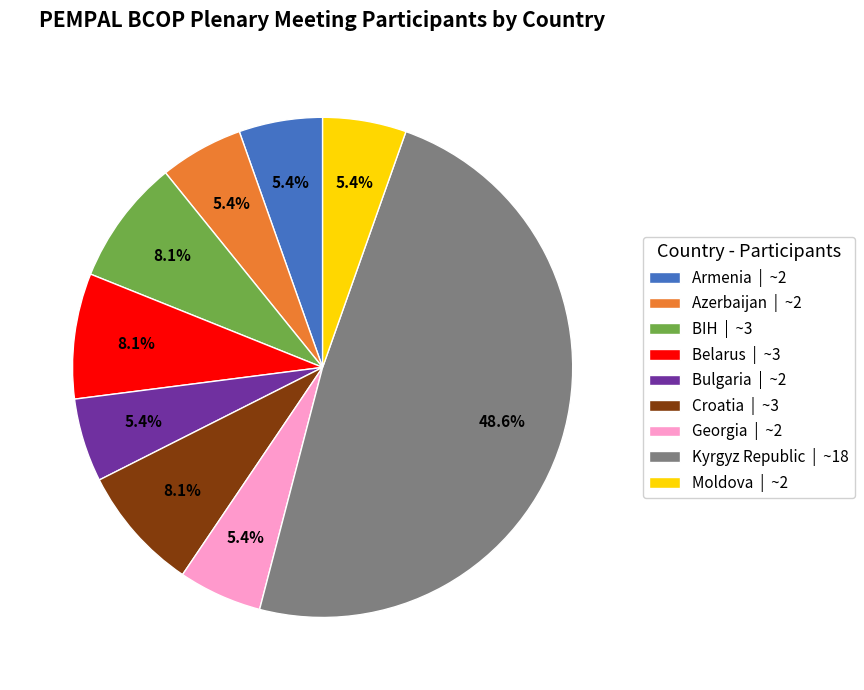

Is the sum of Georgia and Bulgaria greater than half?

No